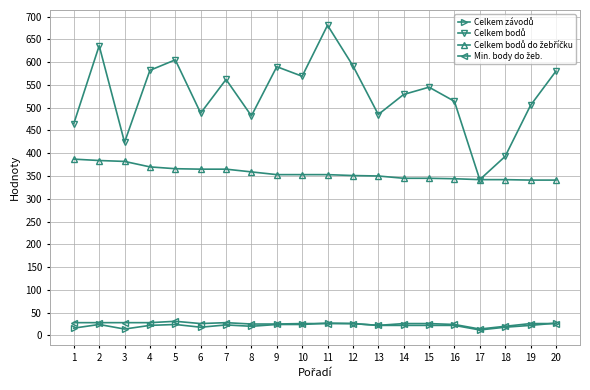

What is the difference between the highest and lowest values at 1?

449